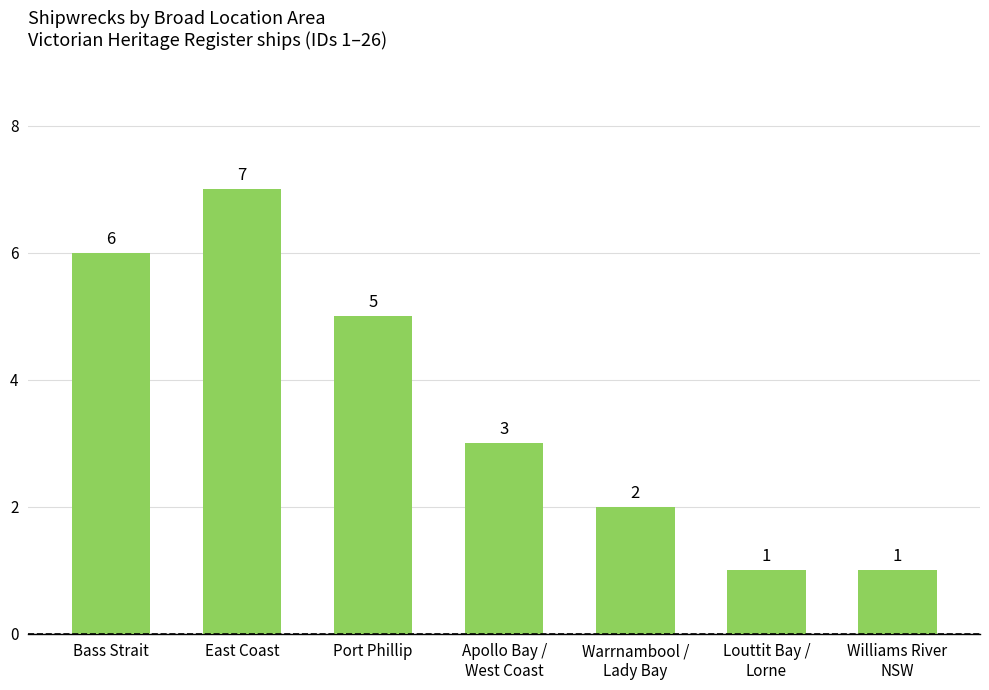

What is the average value?

4